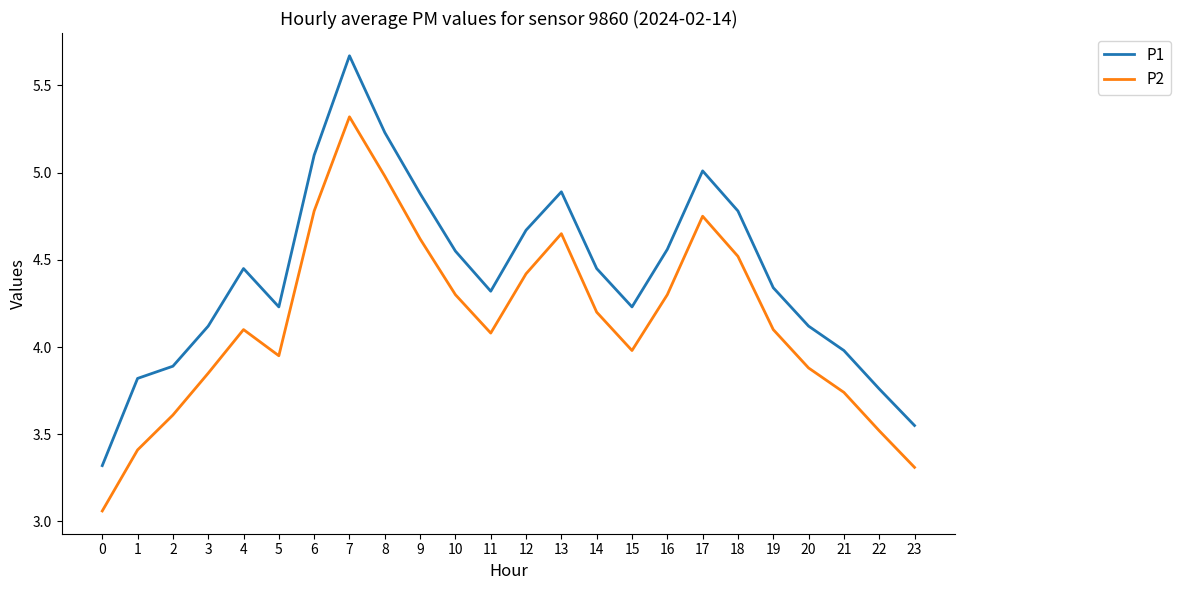

The value of P1 at 22 is 3.8. True or false?

True